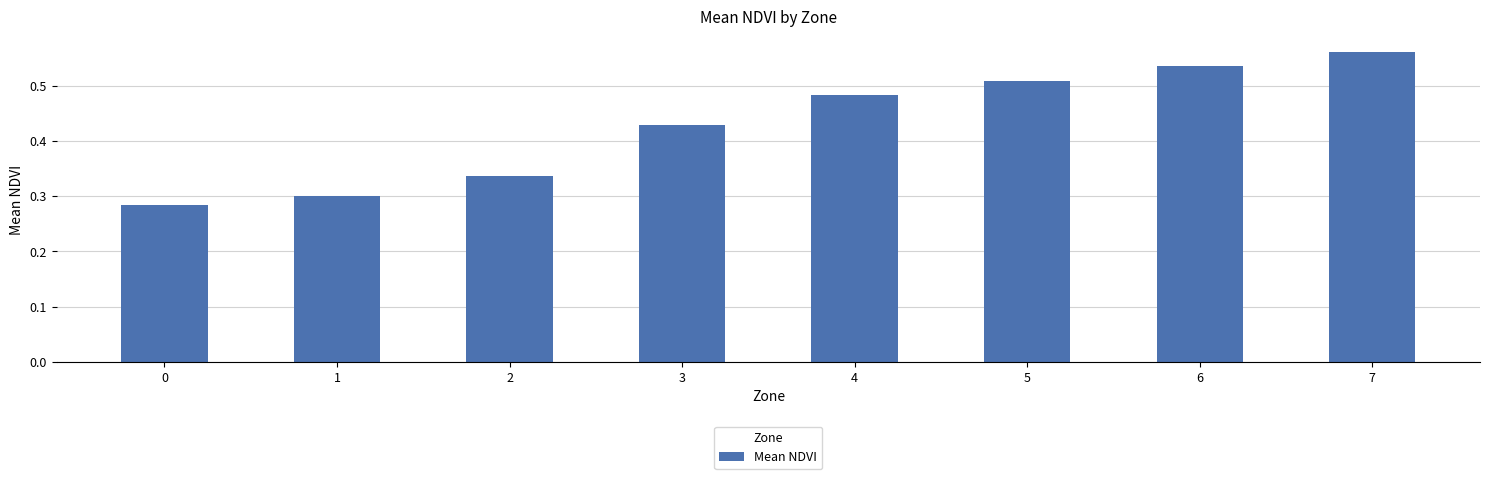

What is the sum of all values?

3.4